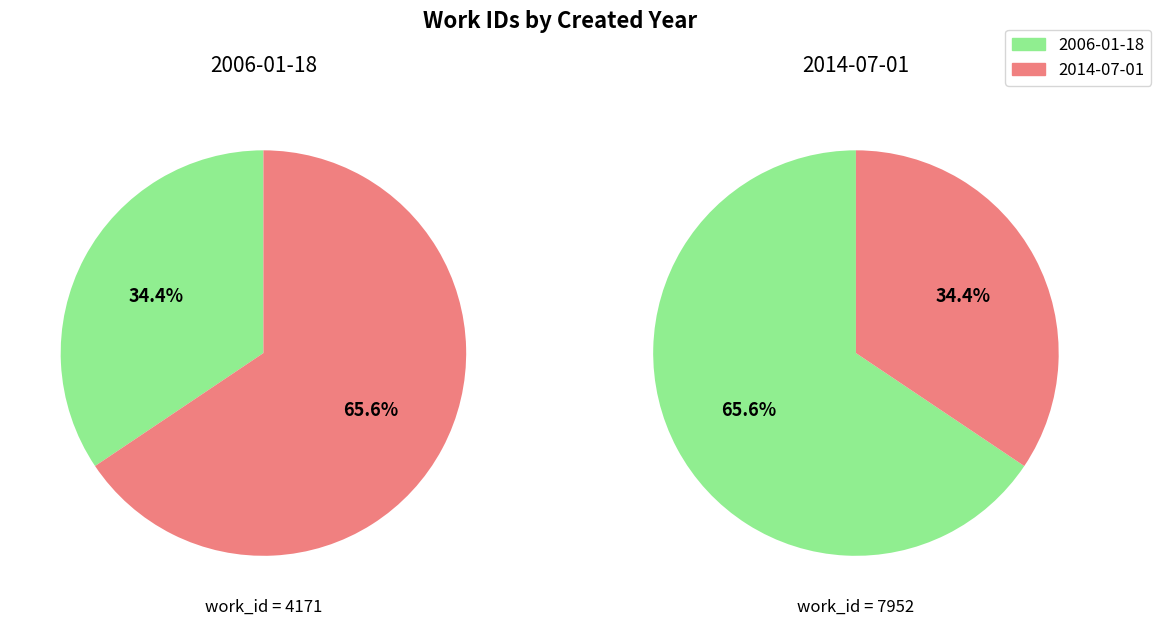

How many segments does this pie chart have?

2